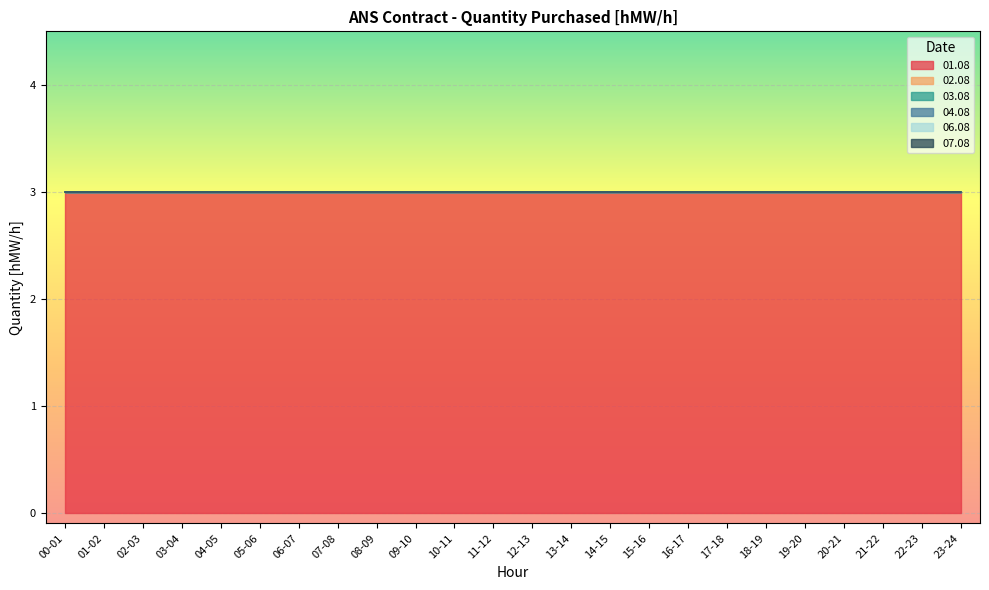

Reading left to right, what are all the values shown in this chart?

01.08: 00-01=3	01-02=3	02-03=3	03-04=3	04-05=3	05-06=3	06-07=3	07-08=3	08-09=3	09-10=3	10-11=3	11-12=3	12-13=3	13-14=3	14-15=3	15-16=3	16-17=3	17-18=3	18-19=3	19-20=3	20-21=3	21-22=3	22-23=3	23-24=3
02.08: 00-01=0	01-02=0	02-03=0	03-04=0	04-05=0	05-06=0	06-07=0	07-08=0	08-09=0	09-10=0	10-11=0	11-12=0	12-13=0	13-14=0	14-15=0	15-16=0	16-17=0	17-18=0	18-19=0	19-20=0	20-21=0	21-22=0	22-23=0	23-24=0
03.08: 00-01=0	01-02=0	02-03=0	03-04=0	04-05=0	05-06=0	06-07=0	07-08=0	08-09=0	09-10=0	10-11=0	11-12=0	12-13=0	13-14=0	14-15=0	15-16=0	16-17=0	17-18=0	18-19=0	19-20=0	20-21=0	21-22=0	22-23=0	23-24=0
04.08: 00-01=0	01-02=0	02-03=0	03-04=0	04-05=0	05-06=0	06-07=0	07-08=0	08-09=0	09-10=0	10-11=0	11-12=0	12-13=0	13-14=0	14-15=0	15-16=0	16-17=0	17-18=0	18-19=0	19-20=0	20-21=0	21-22=0	22-23=0	23-24=0
06.08: 00-01=0	01-02=0	02-03=0	03-04=0	04-05=0	05-06=0	06-07=0	07-08=0	08-09=0	09-10=0	10-11=0	11-12=0	12-13=0	13-14=0	14-15=0	15-16=0	16-17=0	17-18=0	18-19=0	19-20=0	20-21=0	21-22=0	22-23=0	23-24=0
07.08: 00-01=0	01-02=0	02-03=0	03-04=0	04-05=0	05-06=0	06-07=0	07-08=0	08-09=0	09-10=0	10-11=0	11-12=0	12-13=0	13-14=0	14-15=0	15-16=0	16-17=0	17-18=0	18-19=0	19-20=0	20-21=0	21-22=0	22-23=0	23-24=0